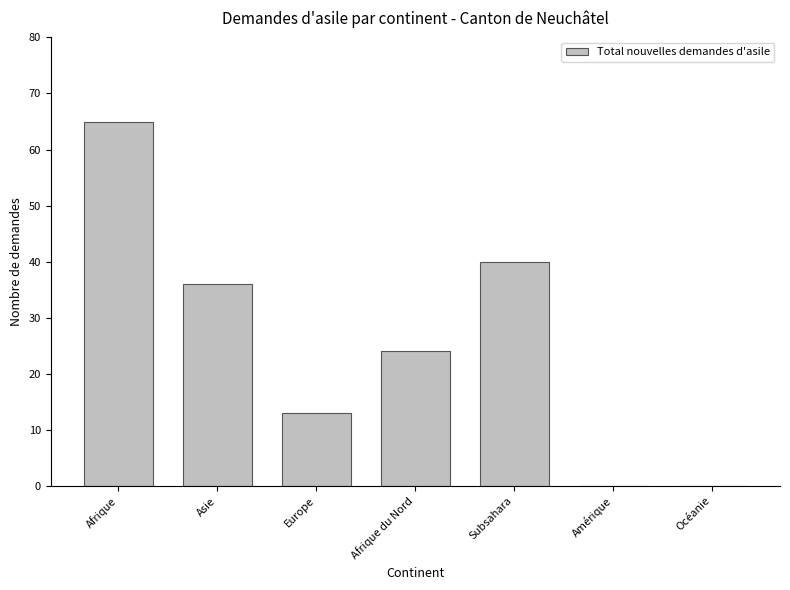

What is the sum of the values at Amérique and Subsahara?

40